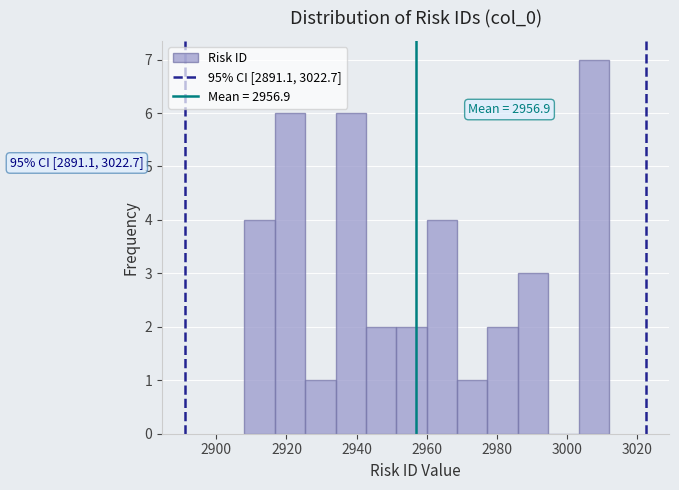

Which range on the x-axis has the tallest bar?

3004 to 3012